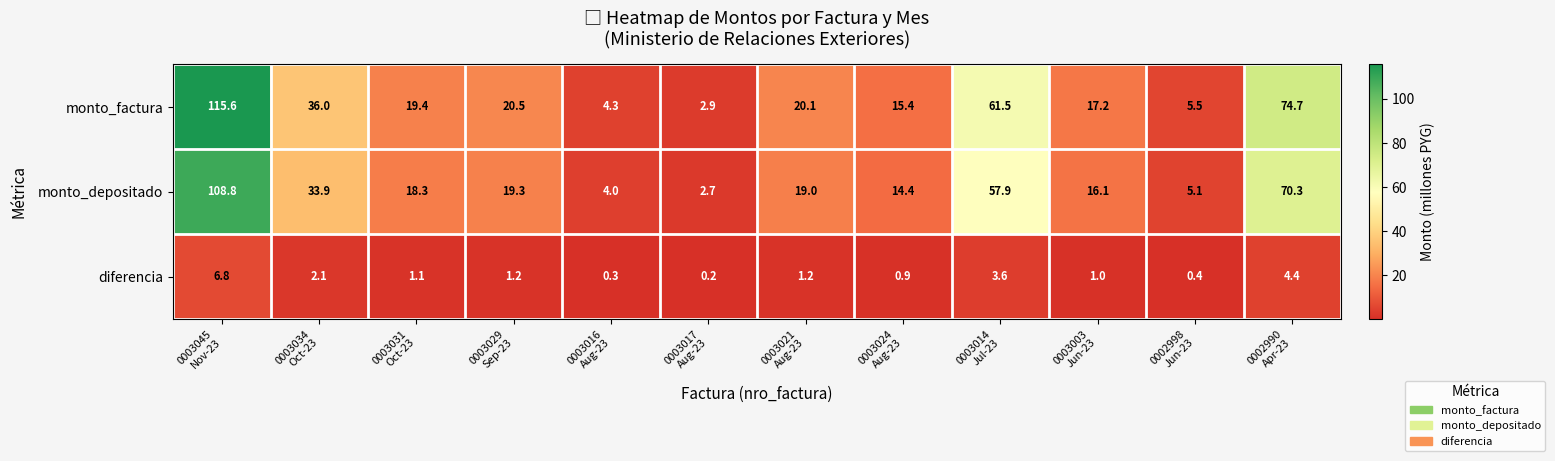

What is the maximum value shown in the chart?

115.6